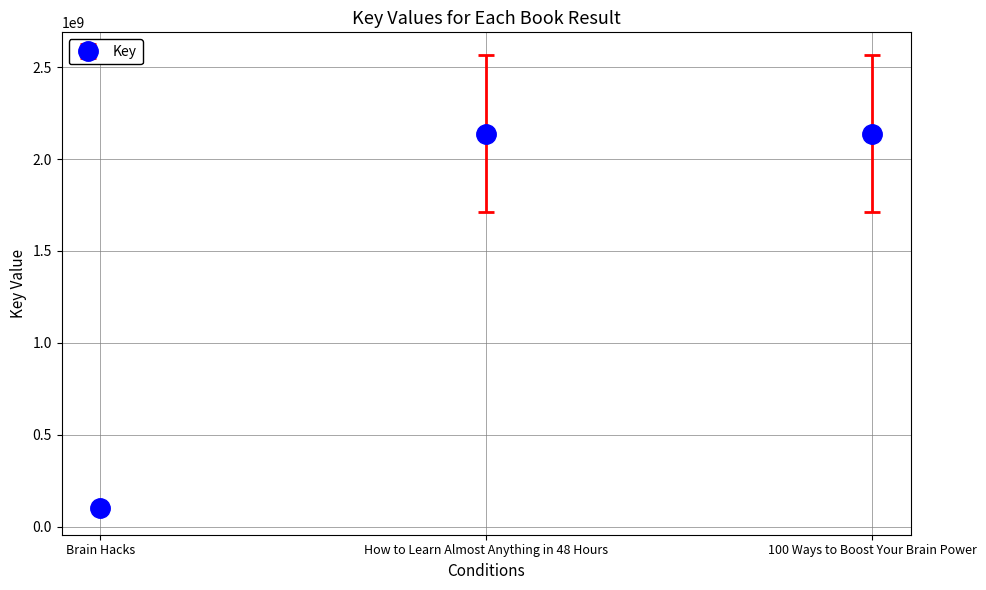

What is the change in value from Brain Hacks to 100 Ways to Boost Your Brain Power?

+2037468289